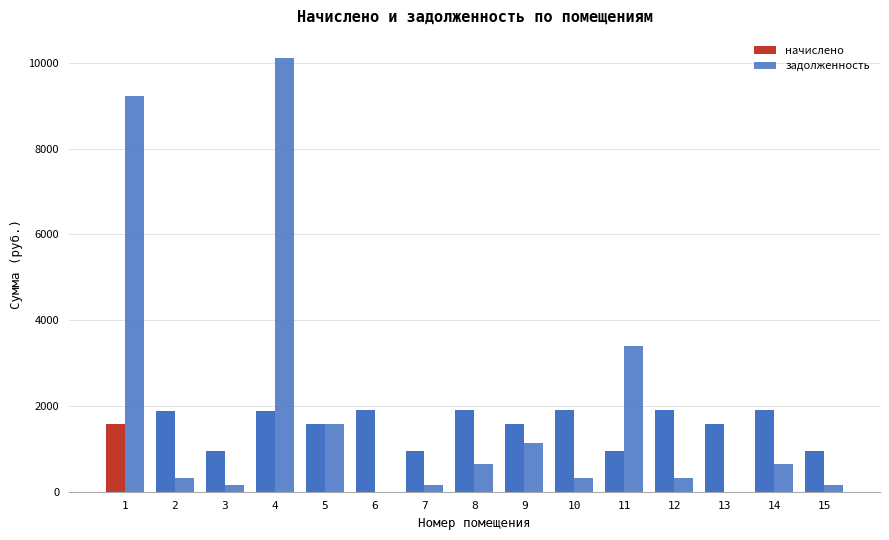

Rank the series by their average value, from highest to lowest.

задолженность, начислено